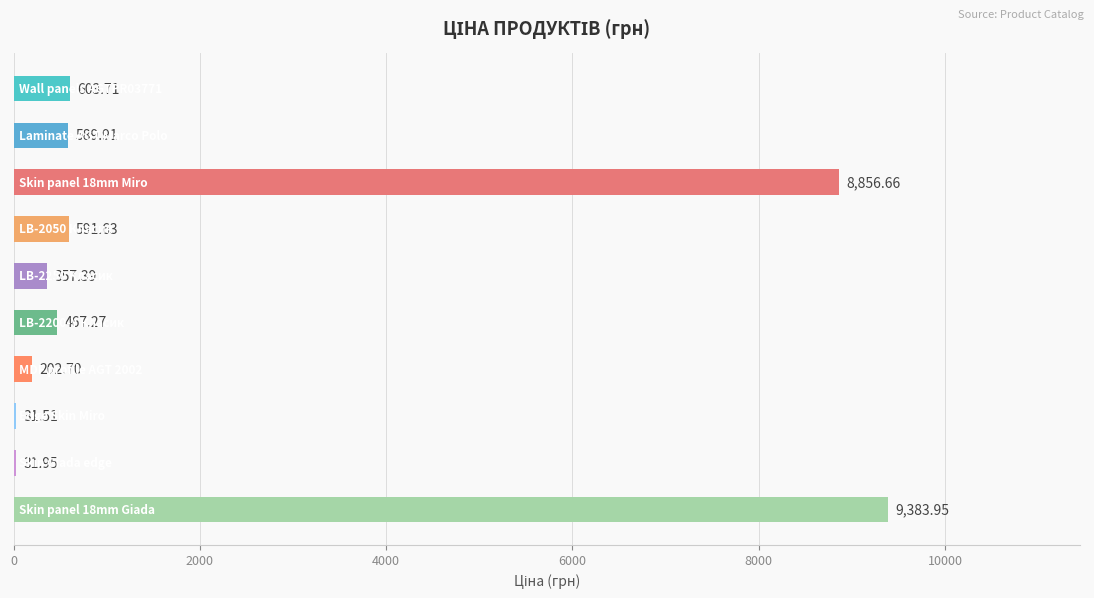

What is the sum of all values?

21116.7